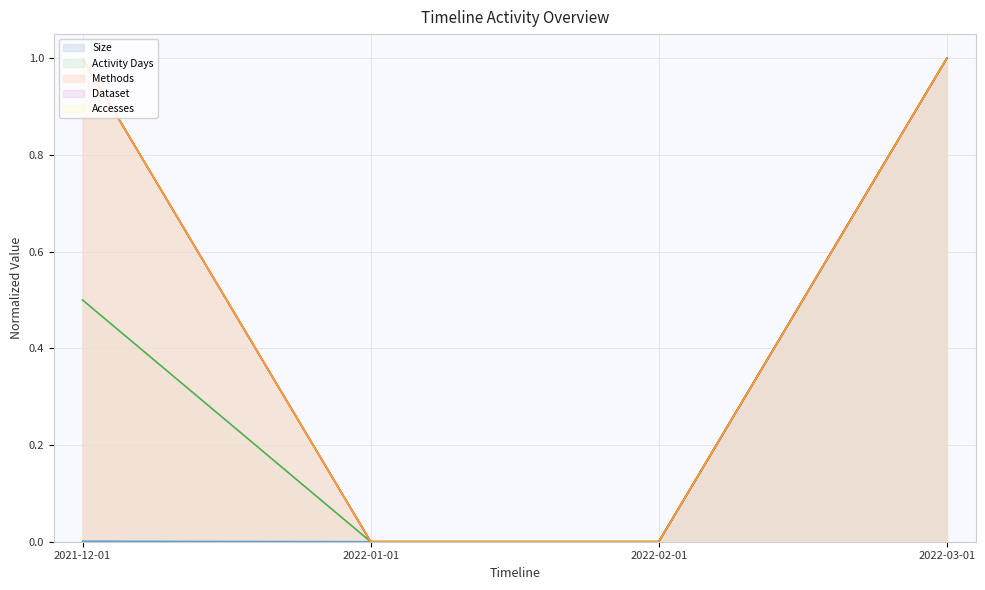

Rank the categories by Activity Days value from highest to lowest.

2022-03-01, 2021-12-01, 2022-01-01, 2022-02-01